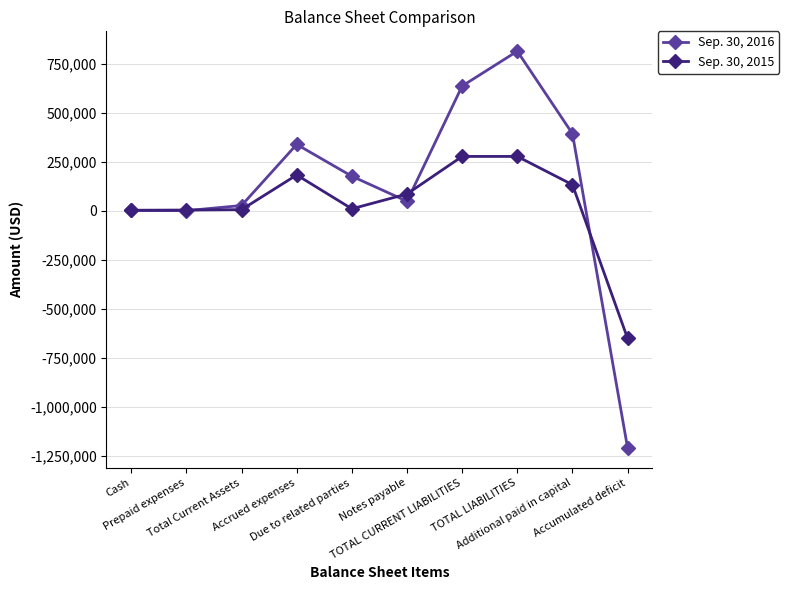

What is the sum of all Sep. 30, 2015 values?

321361